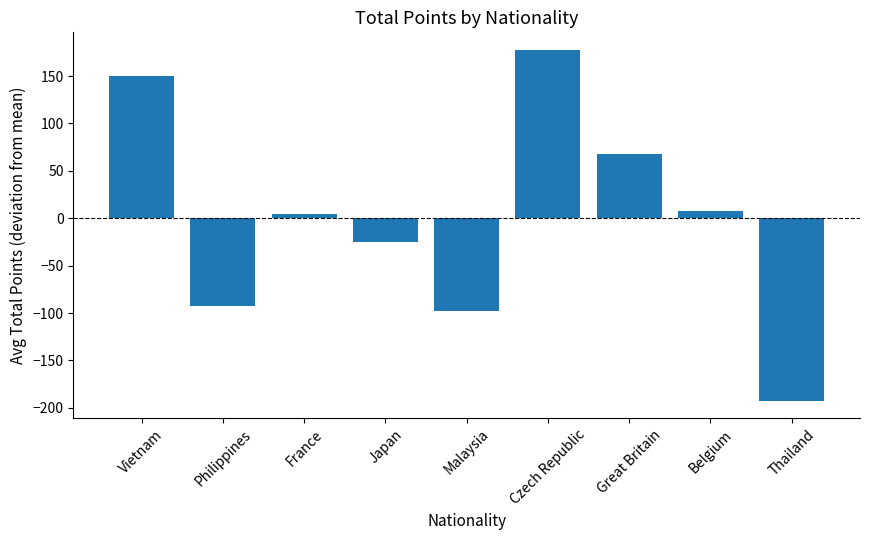

What is the greatest value displayed?

177.7